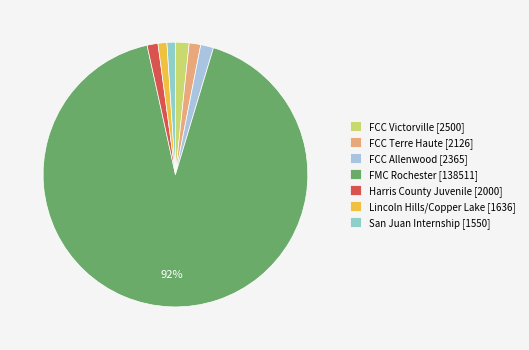

Count the number of slices in the pie.

7